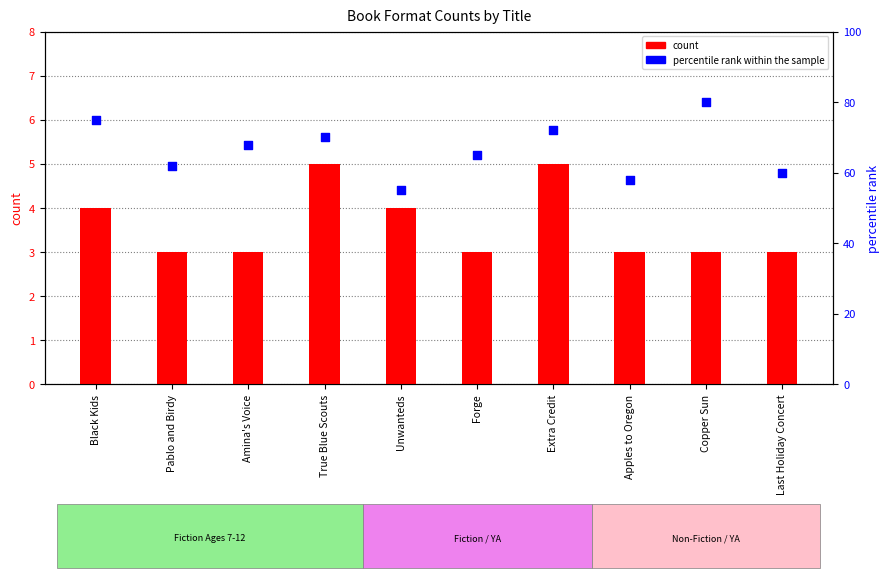

At how many categories does at least one series exceed 54?

10